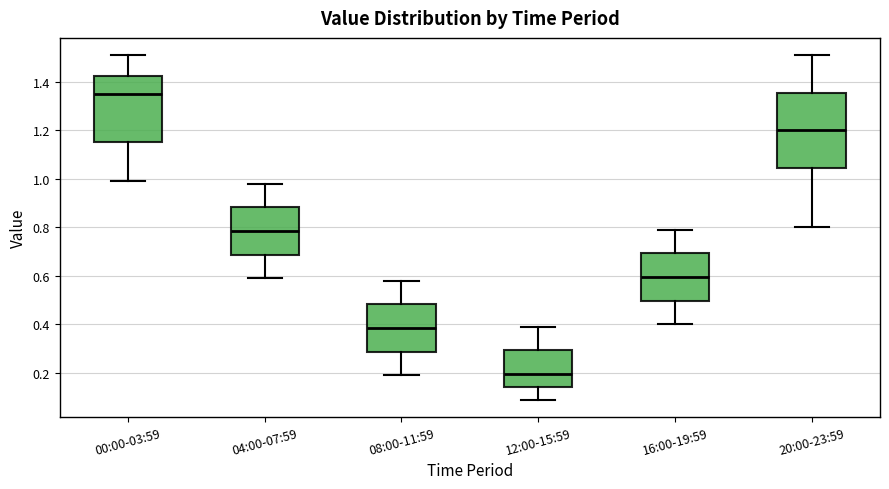

Reading left to right, read every box against the y-axis: the position of its median line, the range the box covers, and the ends of its whiskers. The values are not printed on the chart, so give them approximately, as read against the axis.

00:00-03:59: median 1.36, box 1.16 to 1.42, whiskers 1.00 to 1.52
04:00-07:59: median 0.78, box 0.68 to 0.88, whiskers 0.60 to 0.98
08:00-11:59: median 0.38, box 0.28 to 0.48, whiskers 0.20 to 0.58
12:00-15:59: median 0.20, box 0.14 to 0.30, whiskers 0.10 to 0.40
16:00-19:59: median 0.60, box 0.50 to 0.70, whiskers 0.40 to 0.80
20:00-23:59: median 1.20, box 1.04 to 1.36, whiskers 0.80 to 1.52